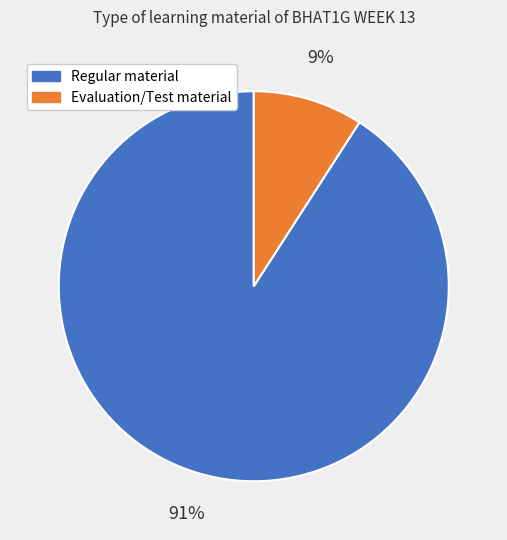

To the nearest percent, what is the difference between the largest and smallest slice percentages?

82%